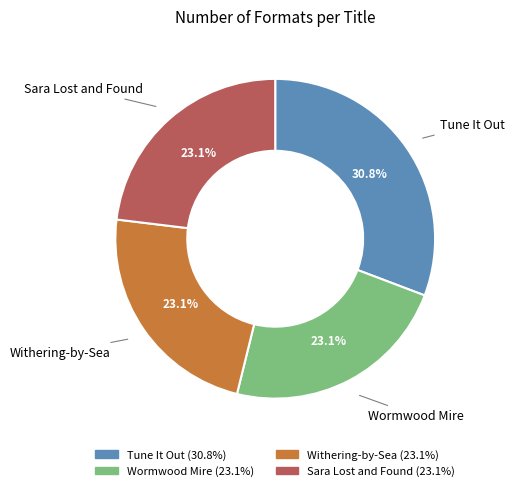

What is the ratio of the value at Withering-by-Sea to the value at Wormwood Mire?

1.0